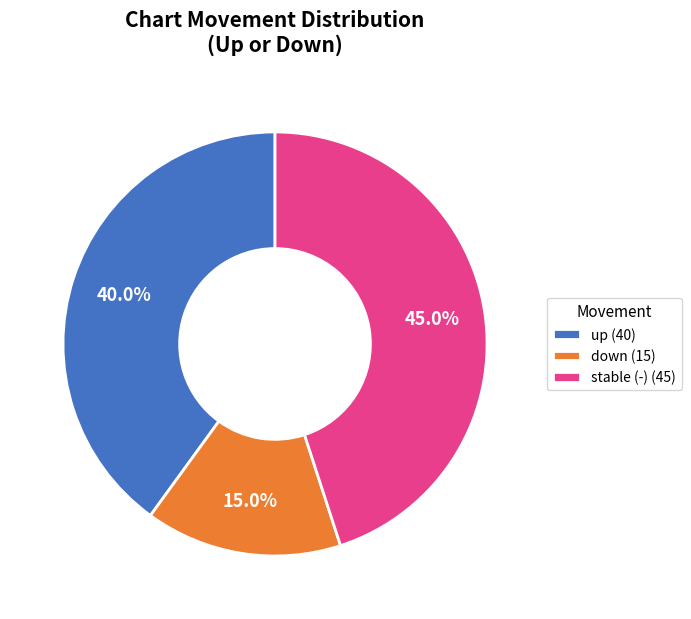

Between stable (-) (45) and up (40), which is larger?

stable (-) (45)